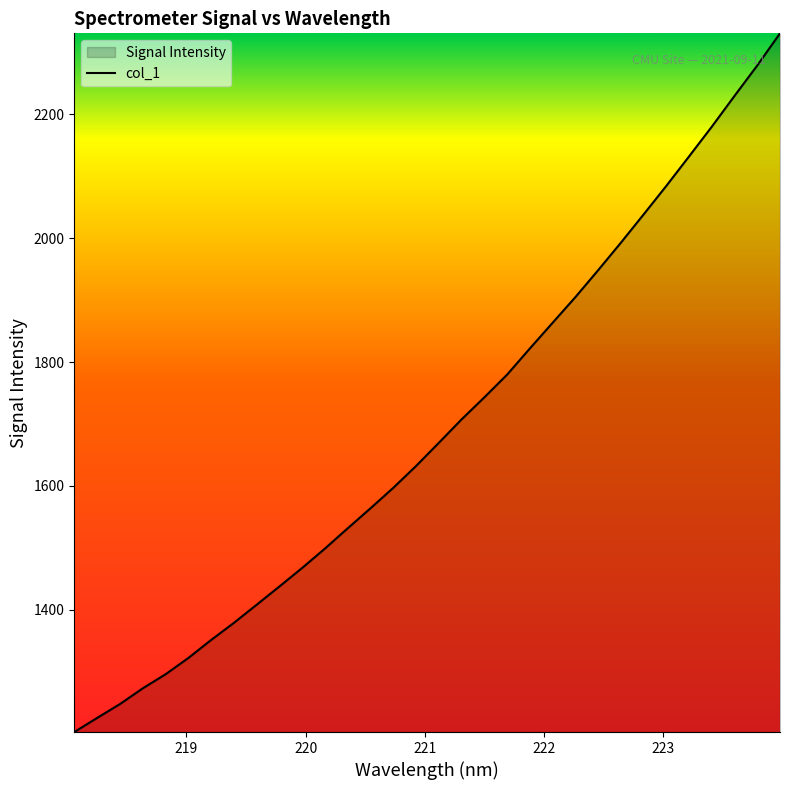

What is the difference between the maximum and minimum values?

1127.7